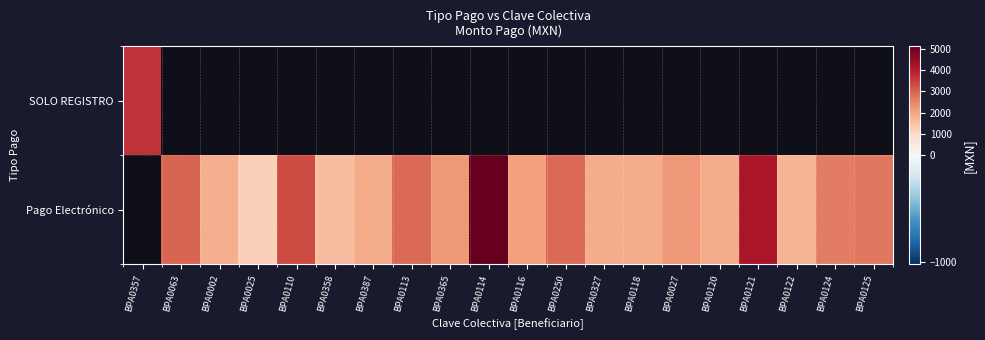

Which category has the highest value in the Pago Electrónico series?

BPA0357